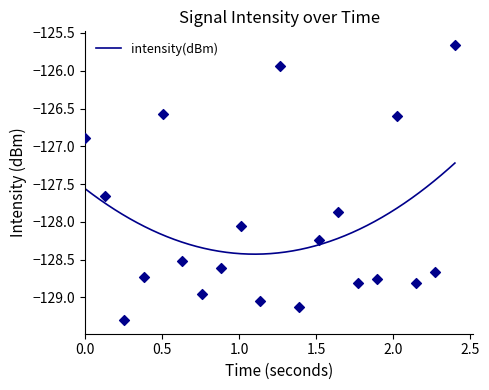

Which has a higher value, 16 or 32?

32